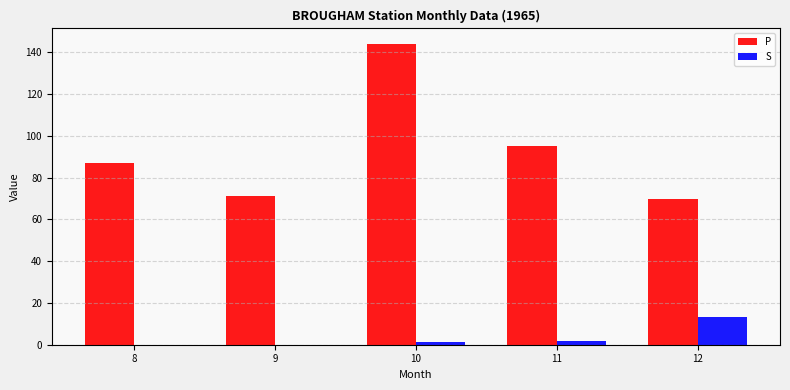

Between 9 and 10, which series saw the biggest shift?

P